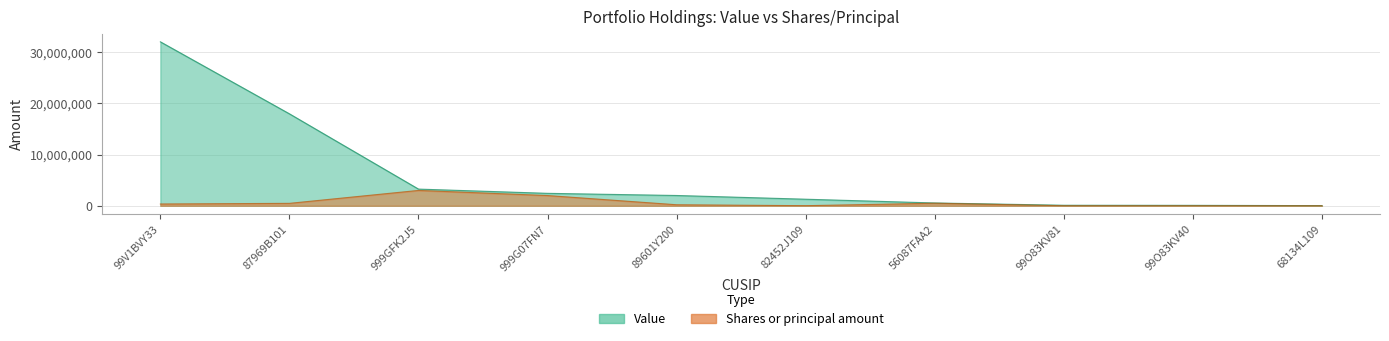

What is the maximum value shown in the chart?

32044000